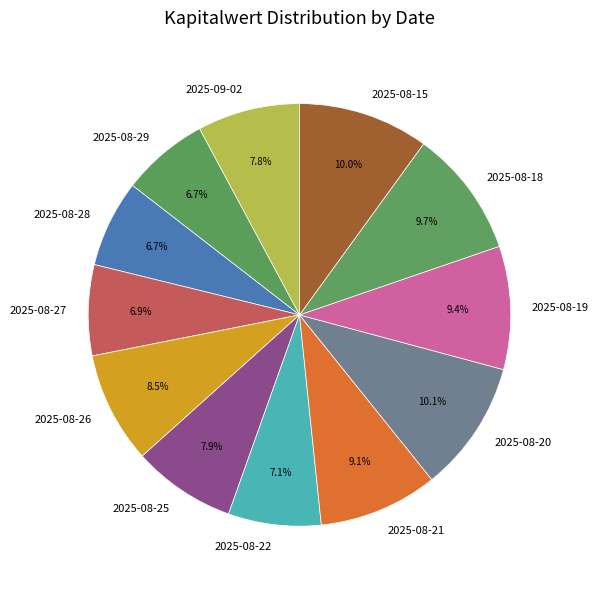

Count the number of slices in the pie.

12